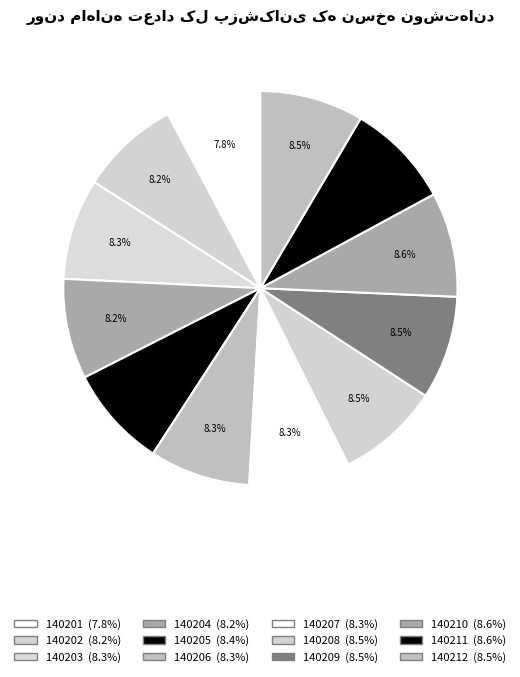

To the nearest percent, what is the combined percentage of 140212 and 140202?

17%